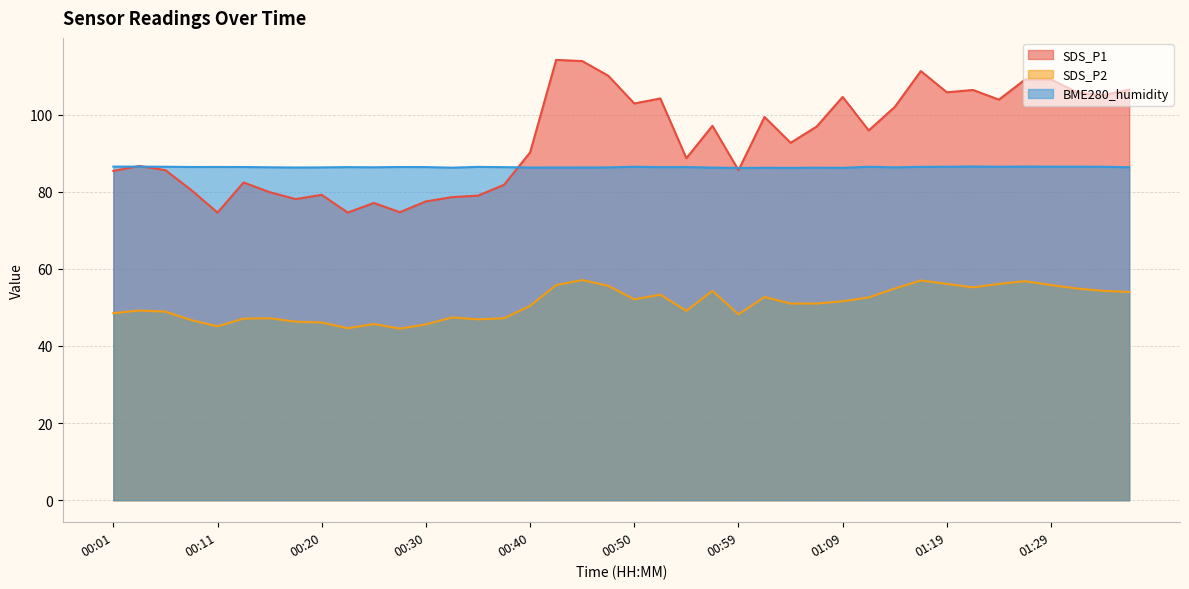

How many times do BME280_humidity and SDS_P1 cross each other?

5